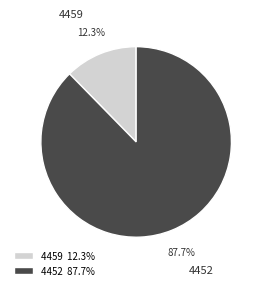

Which category has the smallest portion of the pie?

4459